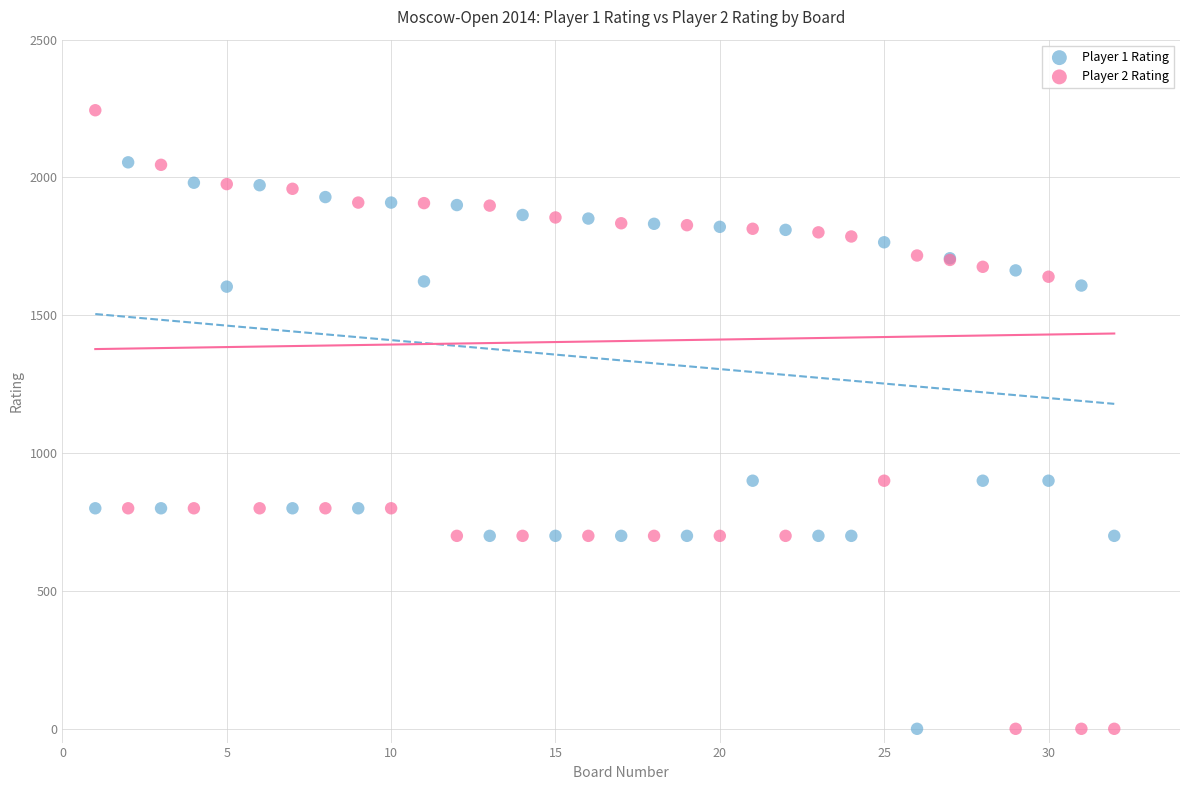

Which series has the largest Y range (max minus min)?

Player 2 Rating